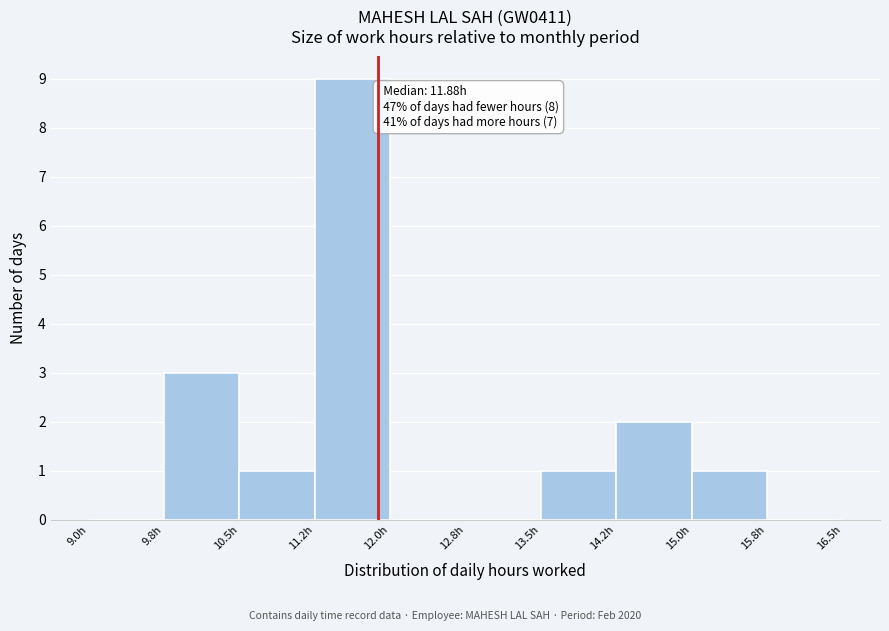

Over which range of the x-axis is the bar tallest?

11.25 to 12.00